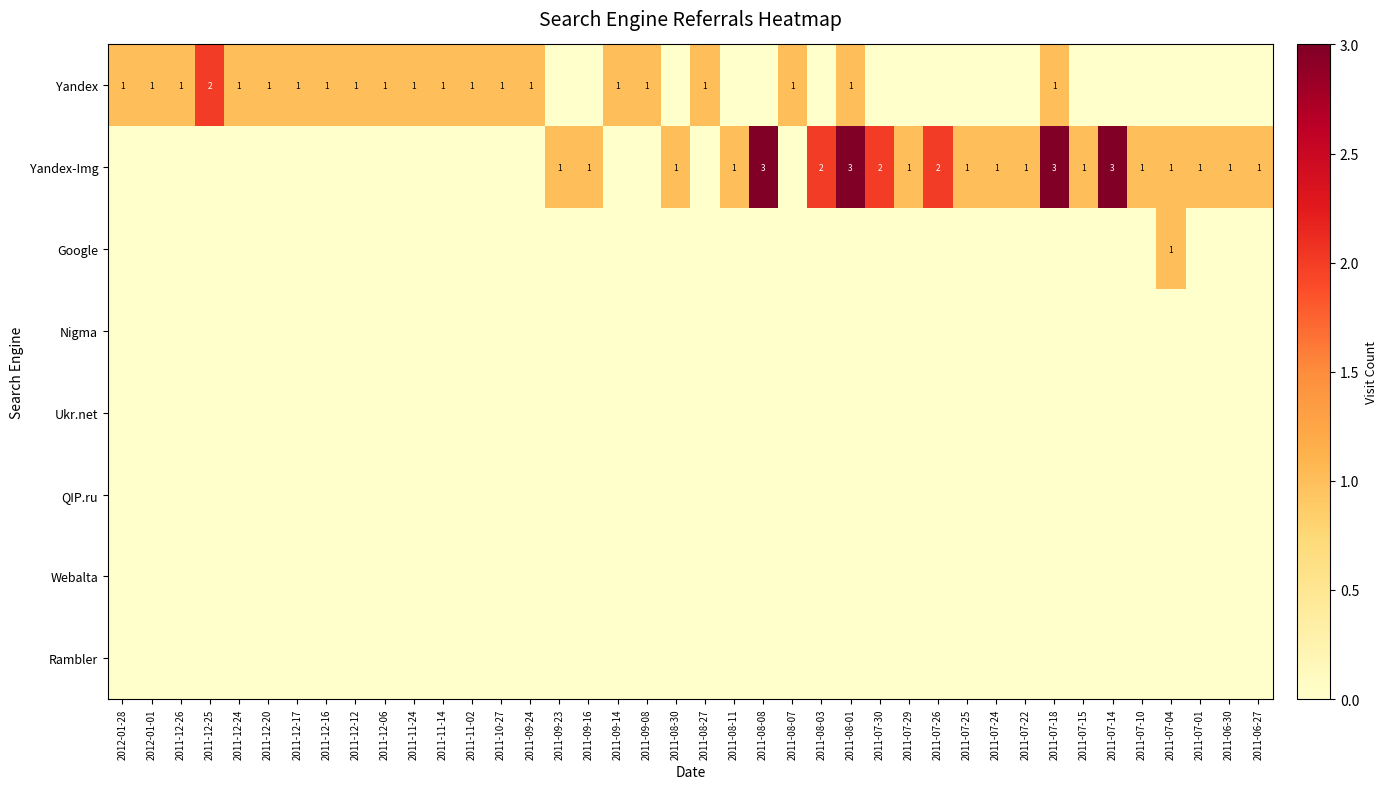

At how many categories does at least one series exceed 2?

4